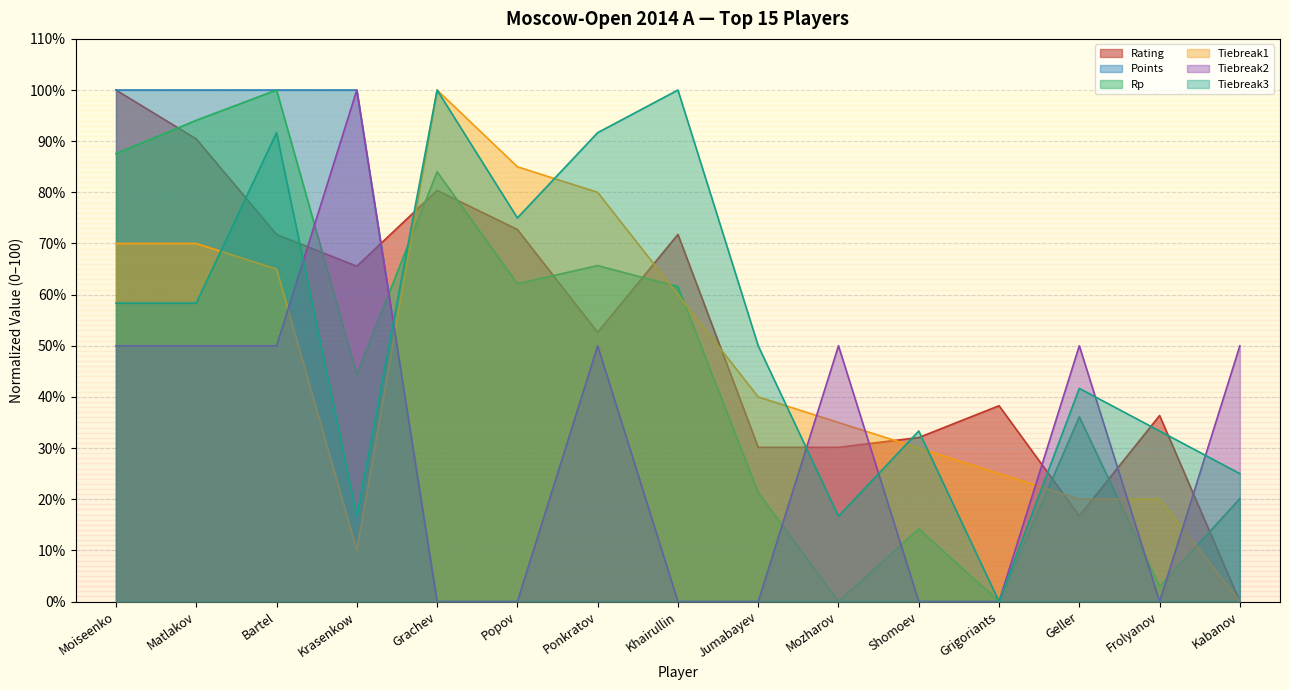

Between which two adjacent categories do Tiebreak2 and Tiebreak1 first intersect?

Bartel and Krasenkow